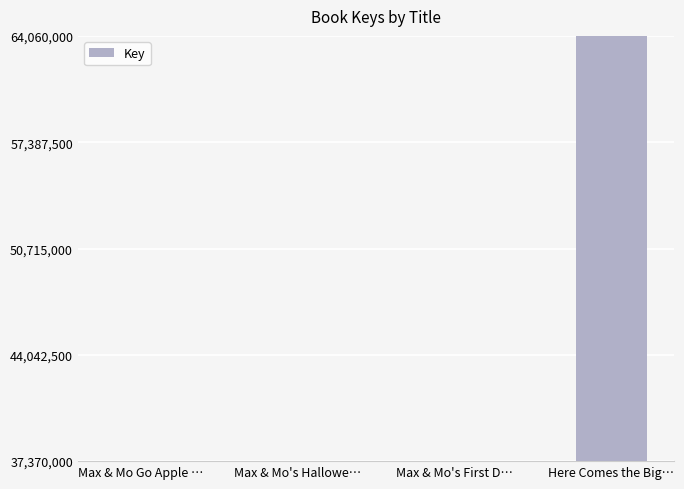

What is the sum of the values at Max & Mo's First D… and Max & Mo Go Apple …?

74755625